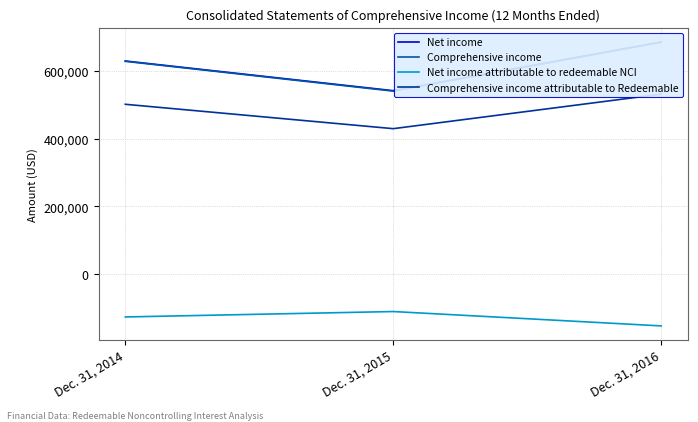

At which label does Comprehensive income attributable to Redeemable first exceed 501987?

Dec. 31, 2016